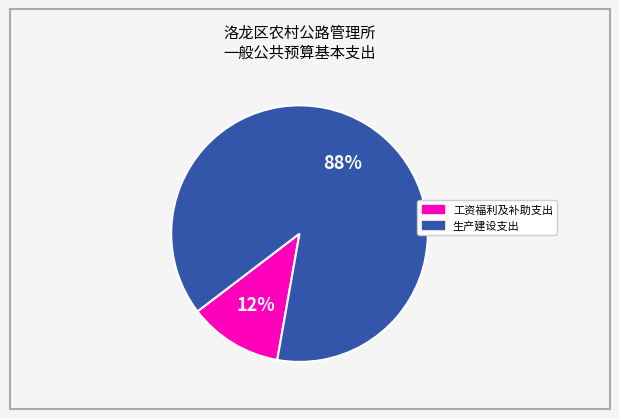

To the nearest percent, what is the difference between the largest and smallest slice percentages?

76%